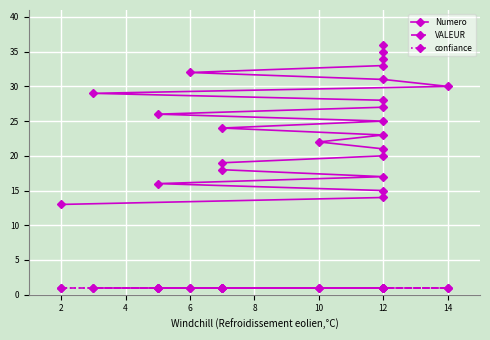

Is the value of Numero at 12 greater than the value of confiance at 12?

Yes